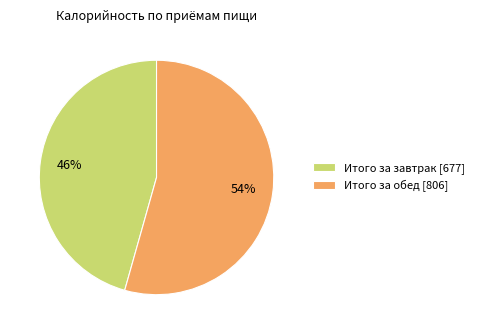

To the nearest percent, what is the average slice percentage?

50%